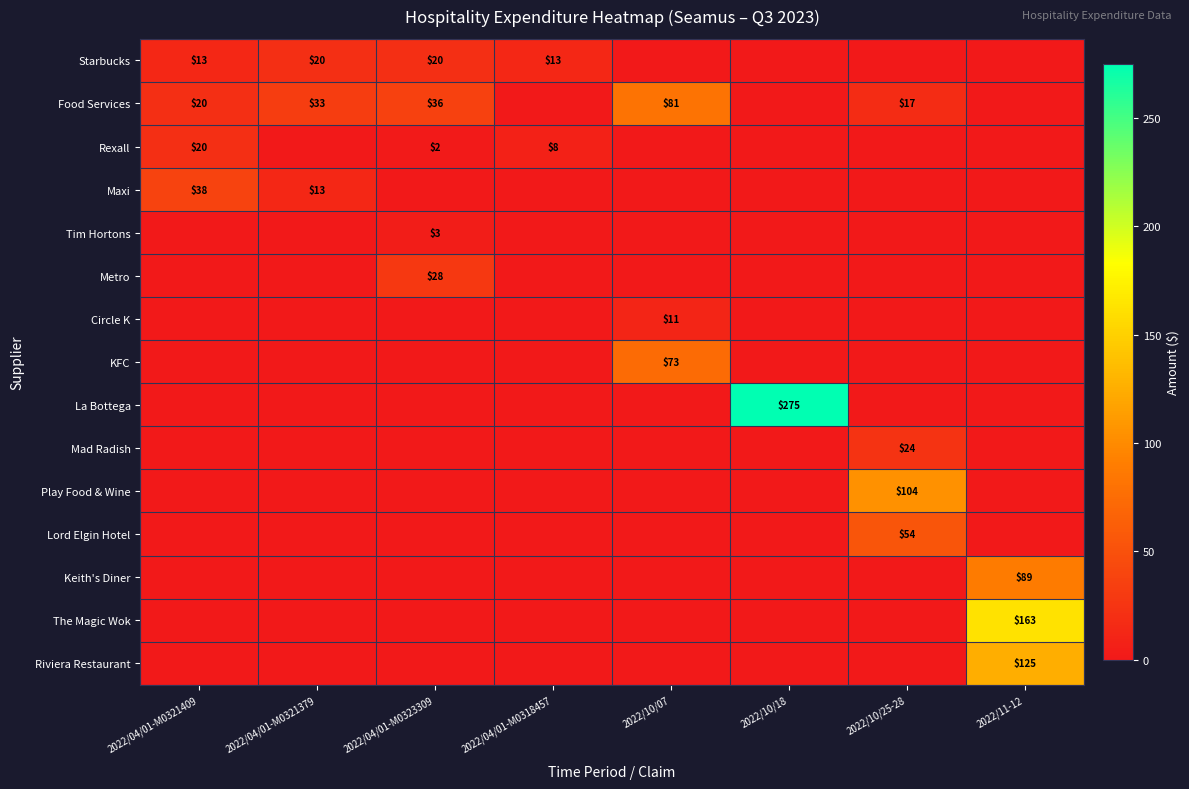

True or false: Food Services has a value of 29 at 2022/04/01-M0321409.

False